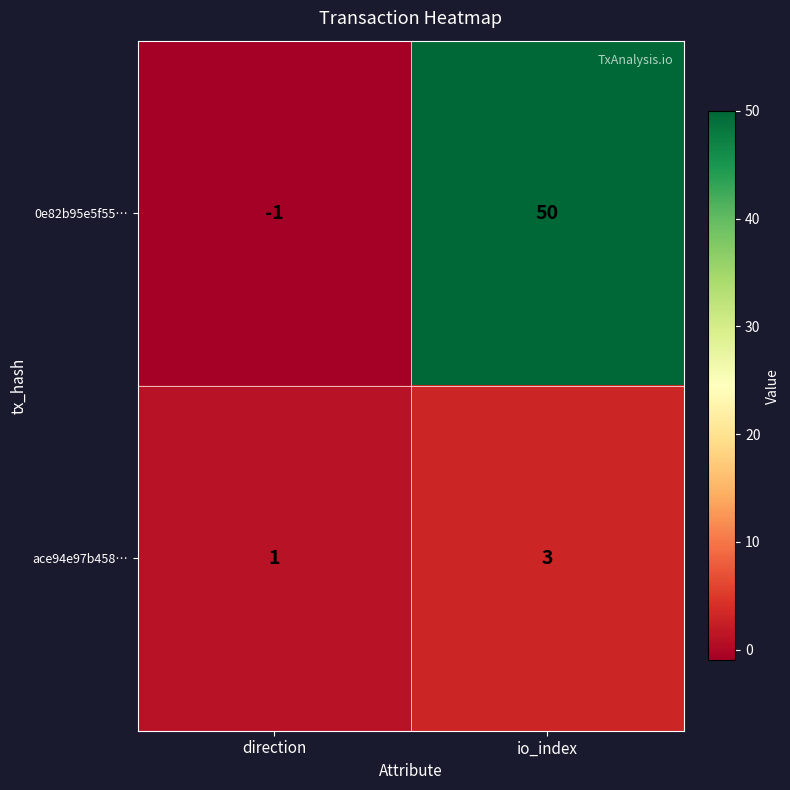

Rank the series at direction from highest to lowest value.

ace94e97b458…, 0e82b95e5f55…